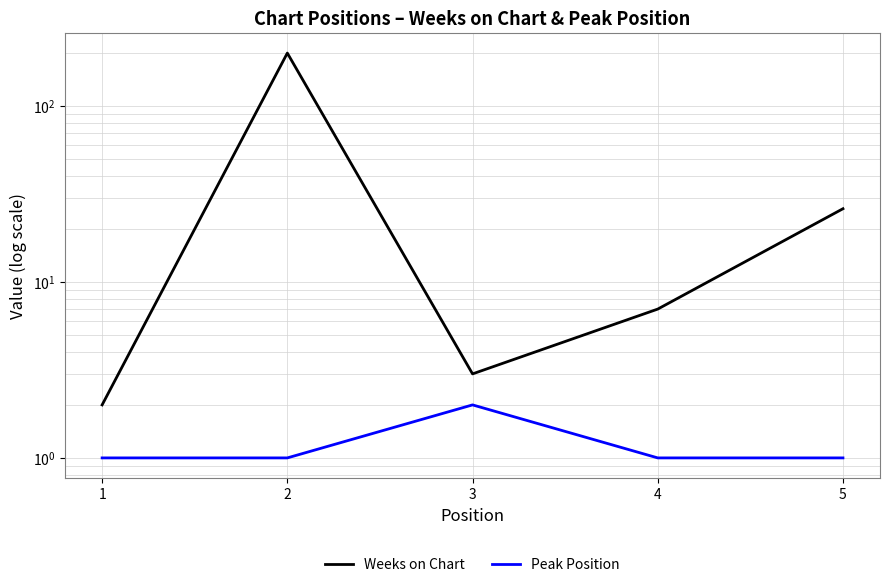

What are all the series names shown in the legend?

Weeks on Chart, Peak Position